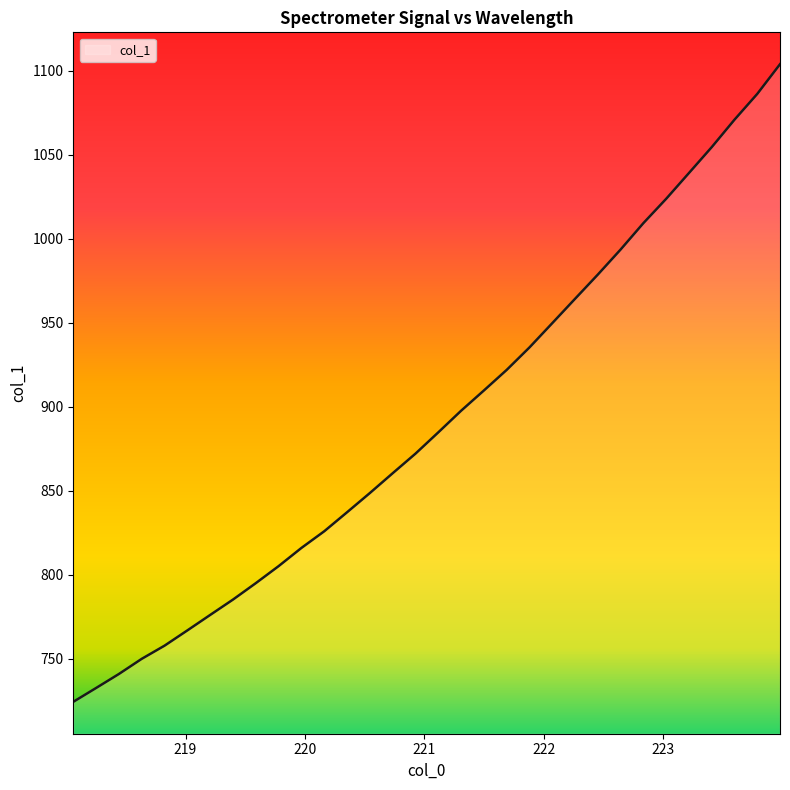

What is the smallest value displayed?

724.2